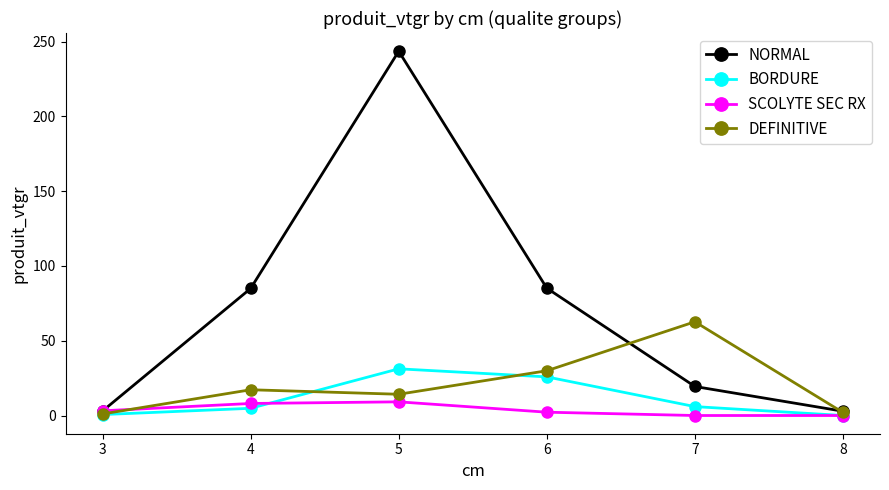

Which series changed the most between 5 and 6?

NORMAL